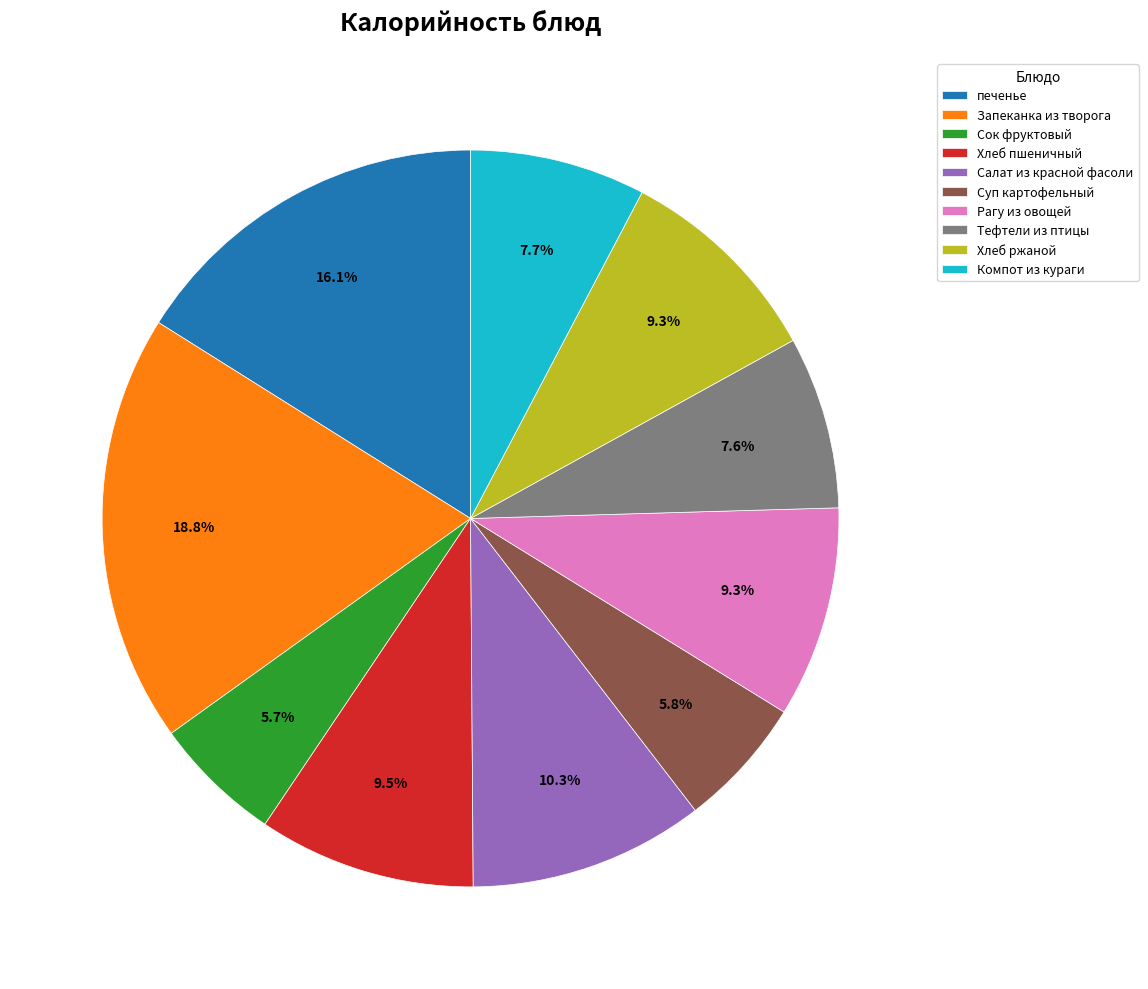

Count the number of slices in the pie.

10